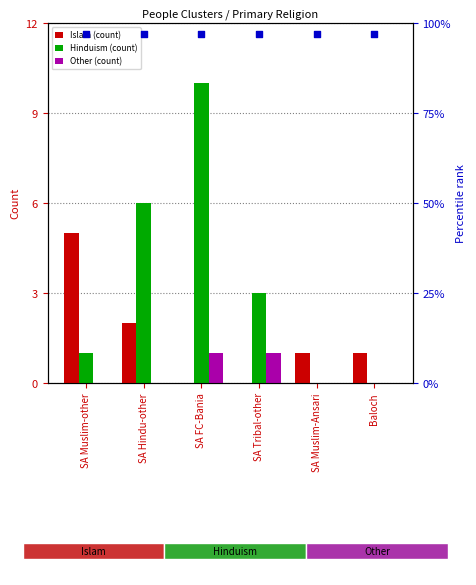

At how many categories does at least one series exceed 5?

6